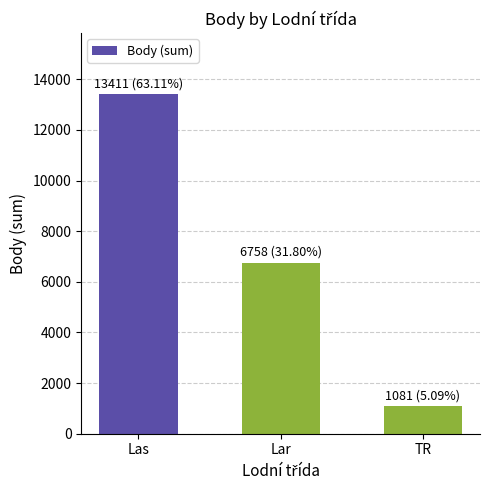

Approximately how many times larger is the value at Las compared to Lar?

2.0